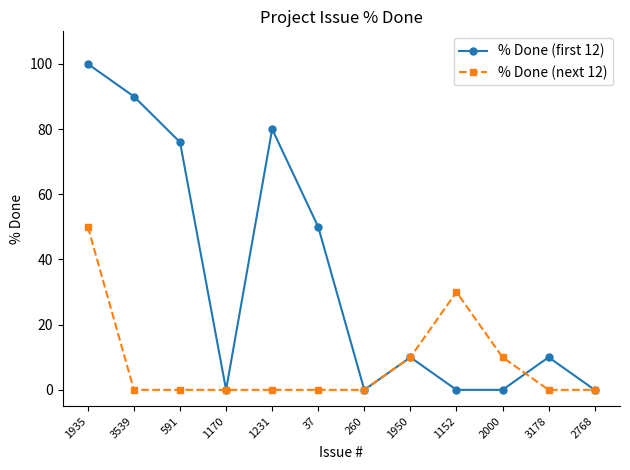

Which series has the largest total across all categories?

% Done (first 12)